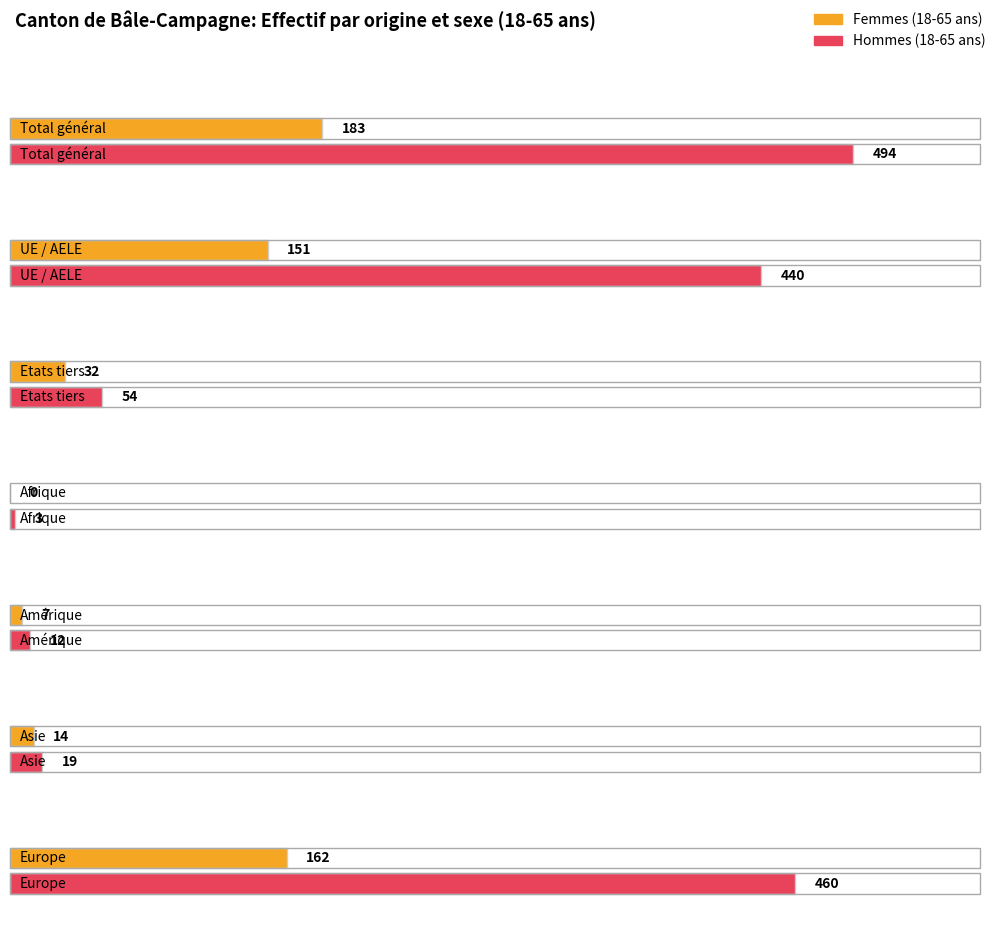

Reading left to right, extract all data points from this chart.

Total (18-65 Femmes): Total général=183	UE / AELE=151	Etats tiers=32	Afrique=0	Amérique=7	Asie=14	Europe=162
Total (18-65 Hommes): Total général=494	UE / AELE=440	Etats tiers=54	Afrique=3	Amérique=12	Asie=19	Europe=460